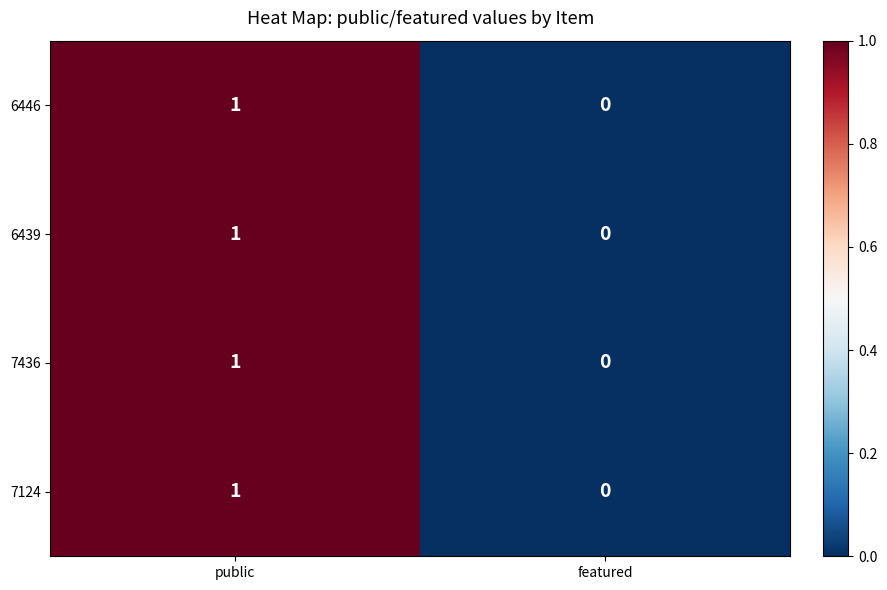

Which category has the highest value in the 6439 series?

public